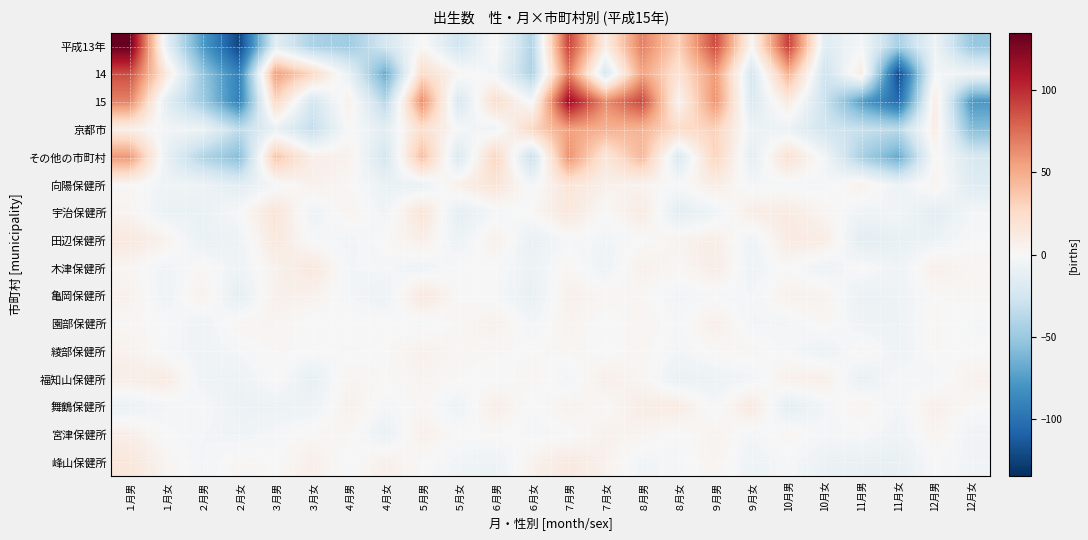

What is the spread (max minus min) of values at ８月女?

51.6